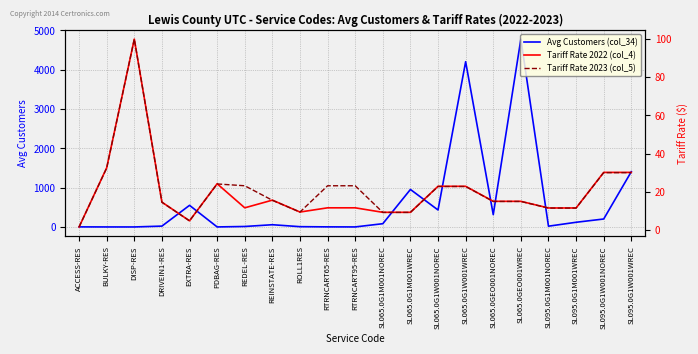

Which series ends up on top after the final intersection of Tariff Rate 2023 (col_5) and Tariff Rate 2022 (col_4)?

Tariff Rate 2022 (col_4)